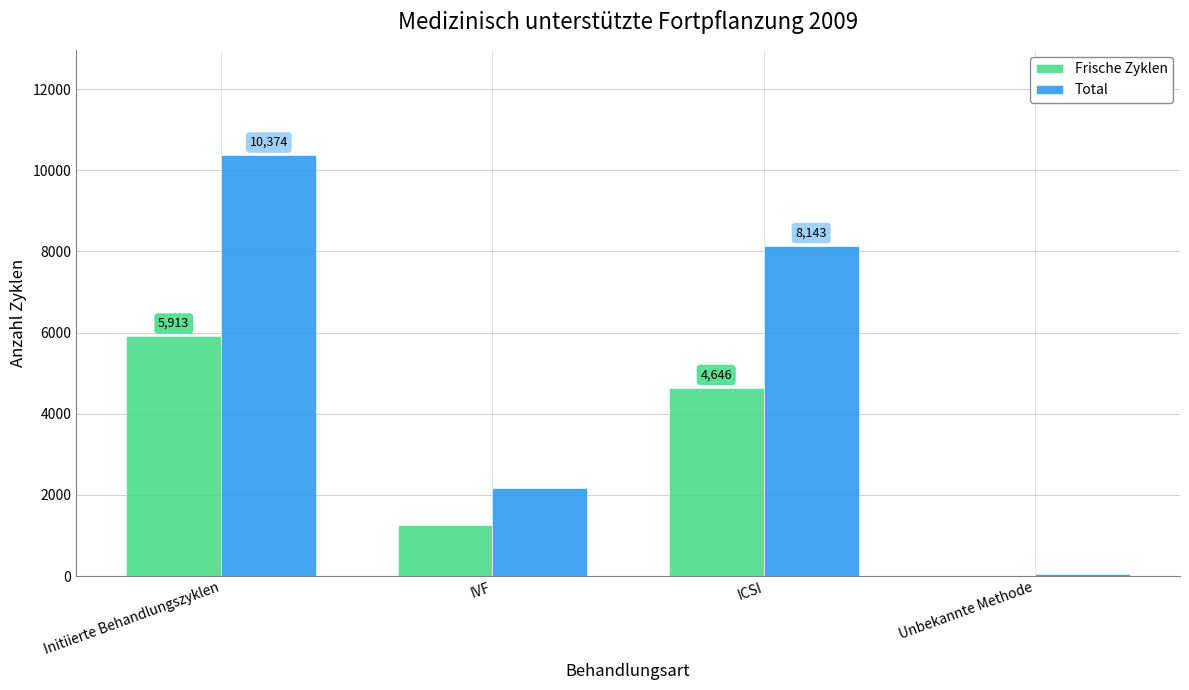

Reading left to right, what are all the values shown in this chart?

Frische Zyklen: Initiierte Behandlungszyklen=5913	IVF=1261	ICSI=4646	Unbekannte Methode=6
Total: Initiierte Behandlungszyklen=10374	IVF=2171	ICSI=8143	Unbekannte Methode=60